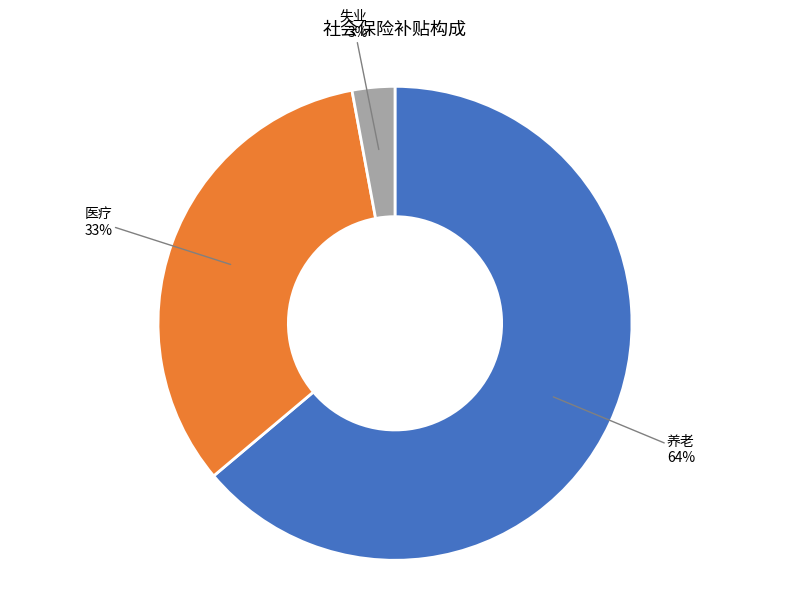

How many segments does this pie chart have?

3